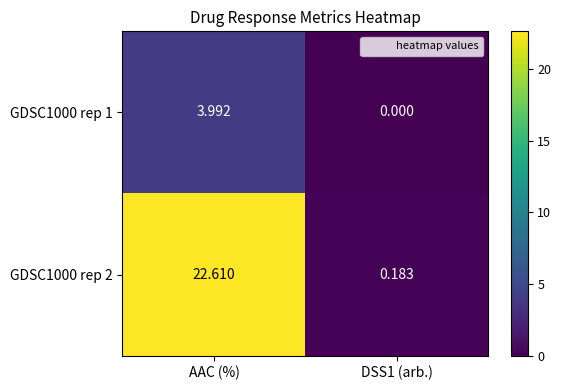

At which label does GDSC1000 rep 2 reach its peak?

AAC (%)